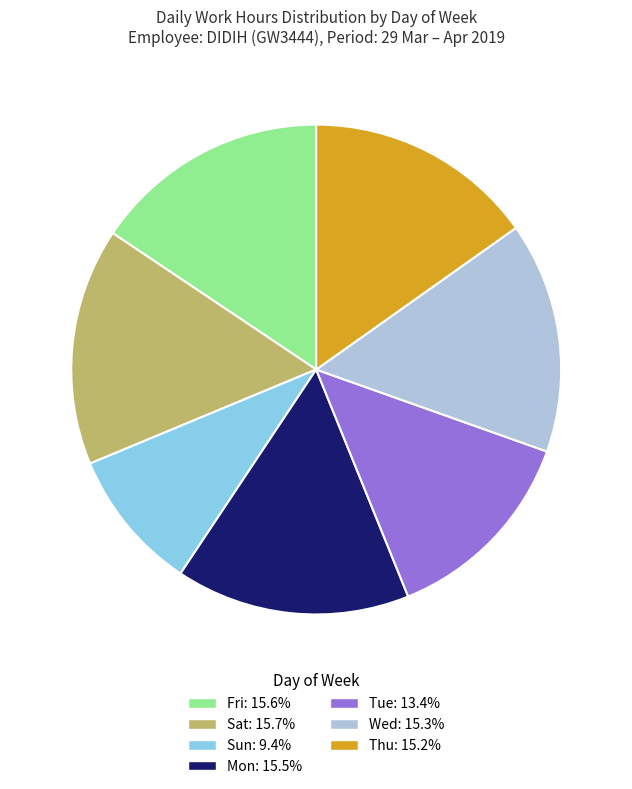

Is there a majority slice in this chart?

No